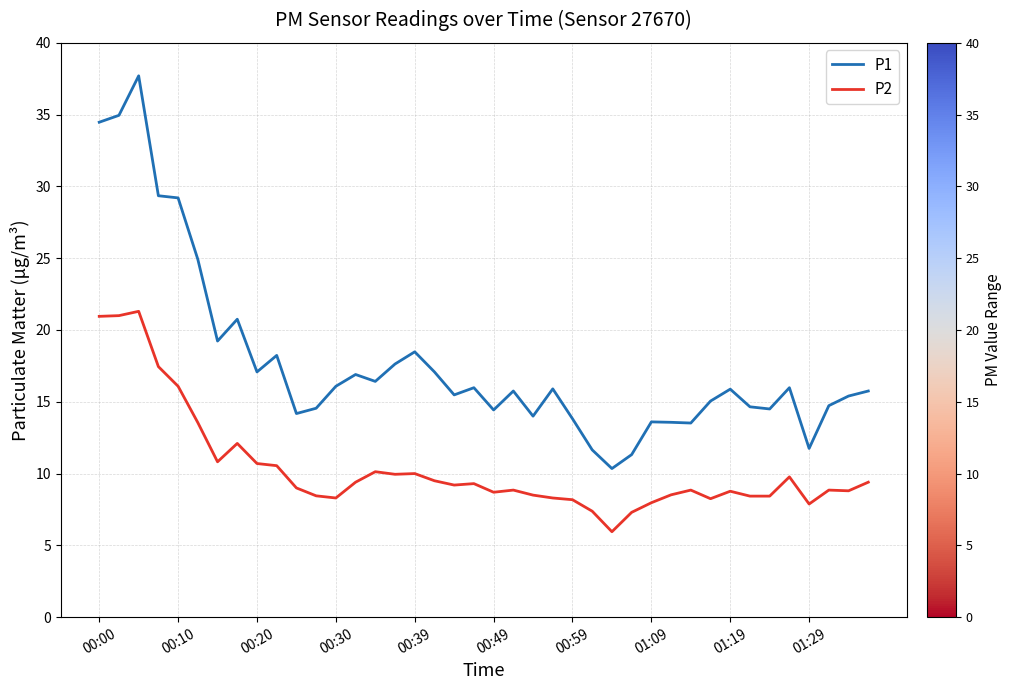

What are all the series names shown in the legend?

P1, P2